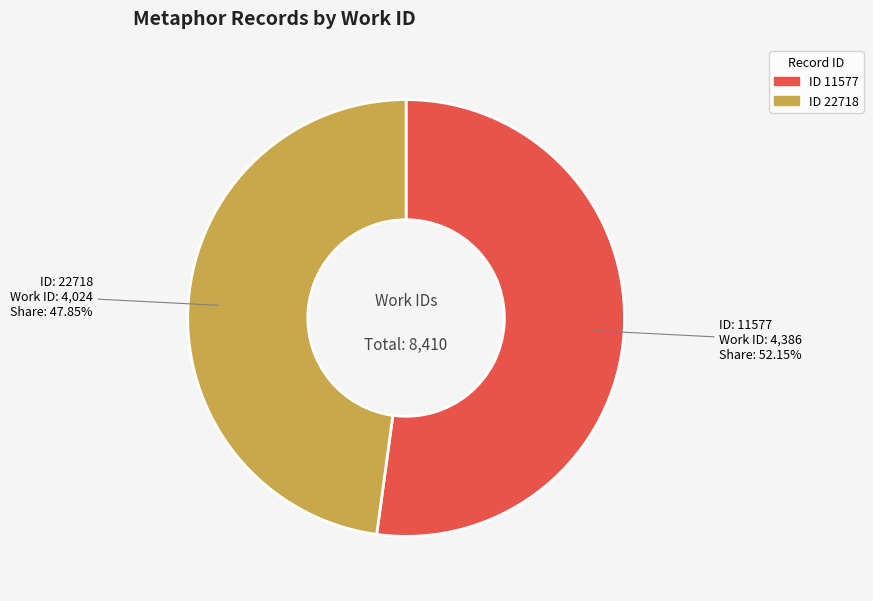

Does any single category account for the majority?

Yes